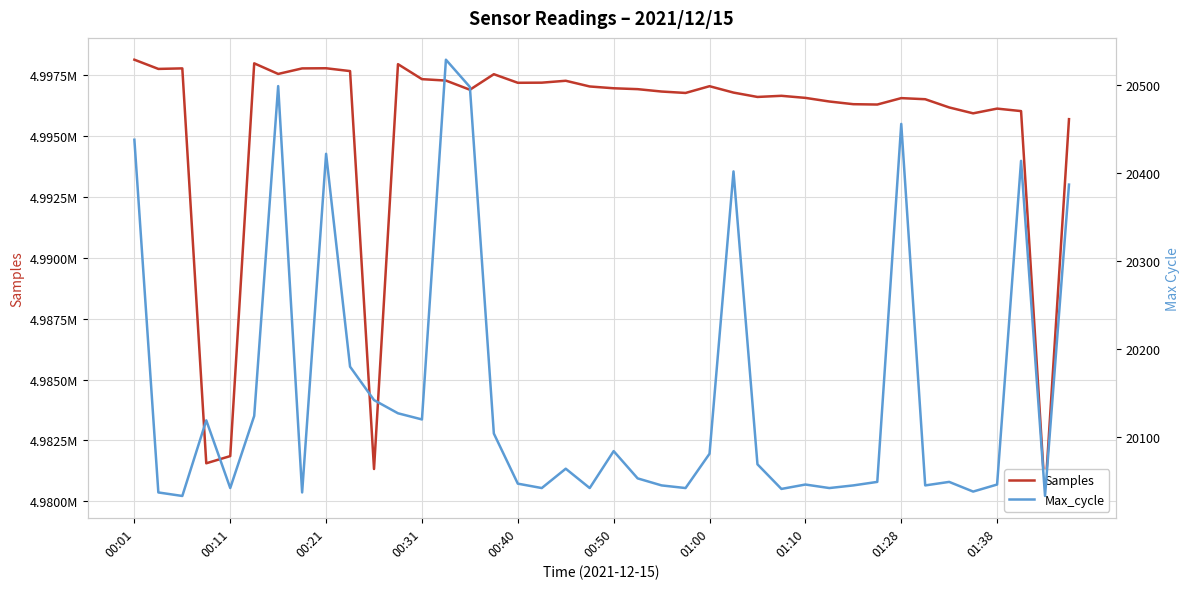

What is the difference between the second highest and second lowest values in the Max_cycle series?

466